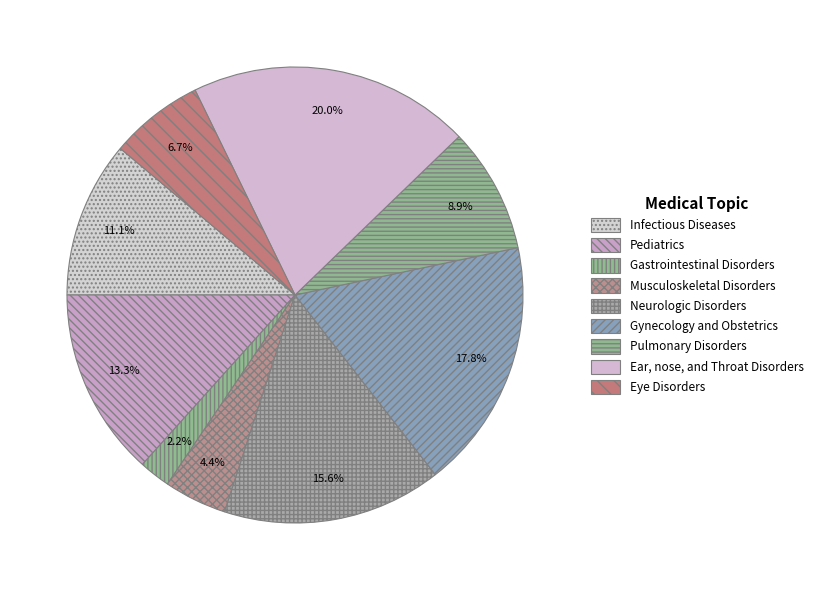

Count the number of slices in the pie.

9